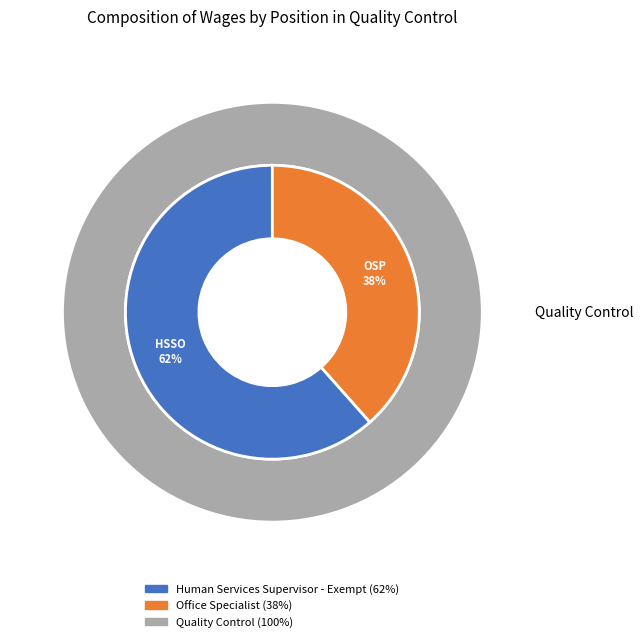

To the nearest percent, what is the combined percentage of Office Specialist and Human Services Supervisor - Exempt?

100%